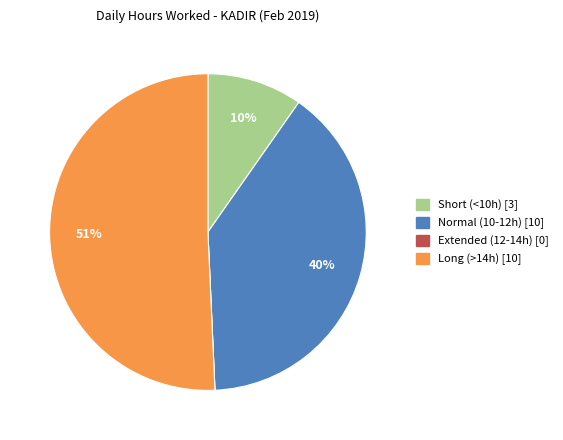

Does any single category account for the majority?

Yes